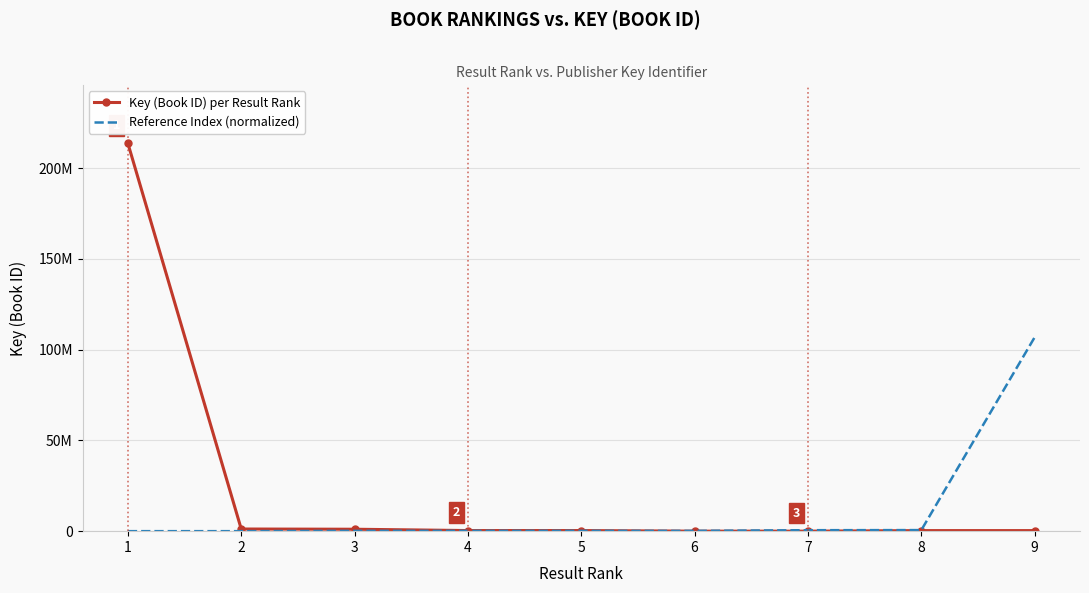

Is the value of Key (Book ID) per Result Rank at 2 greater than the value of Reference Index (normalized) at 8?

Yes